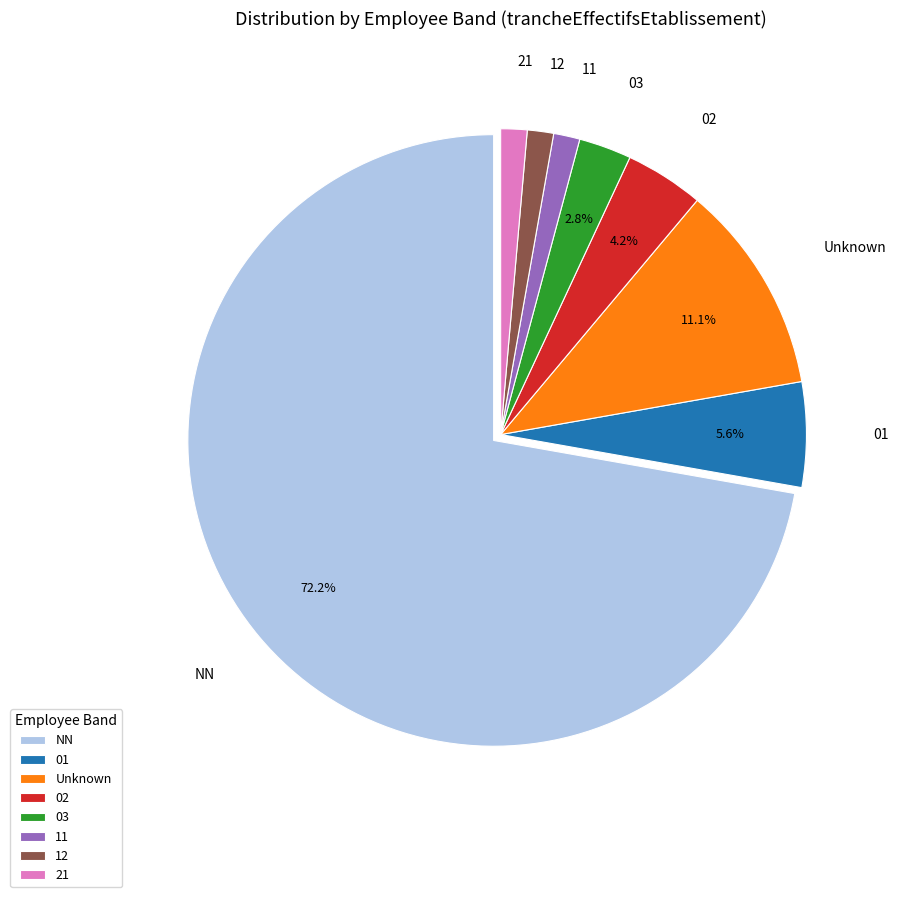

Between 02 and 01, which is larger?

01